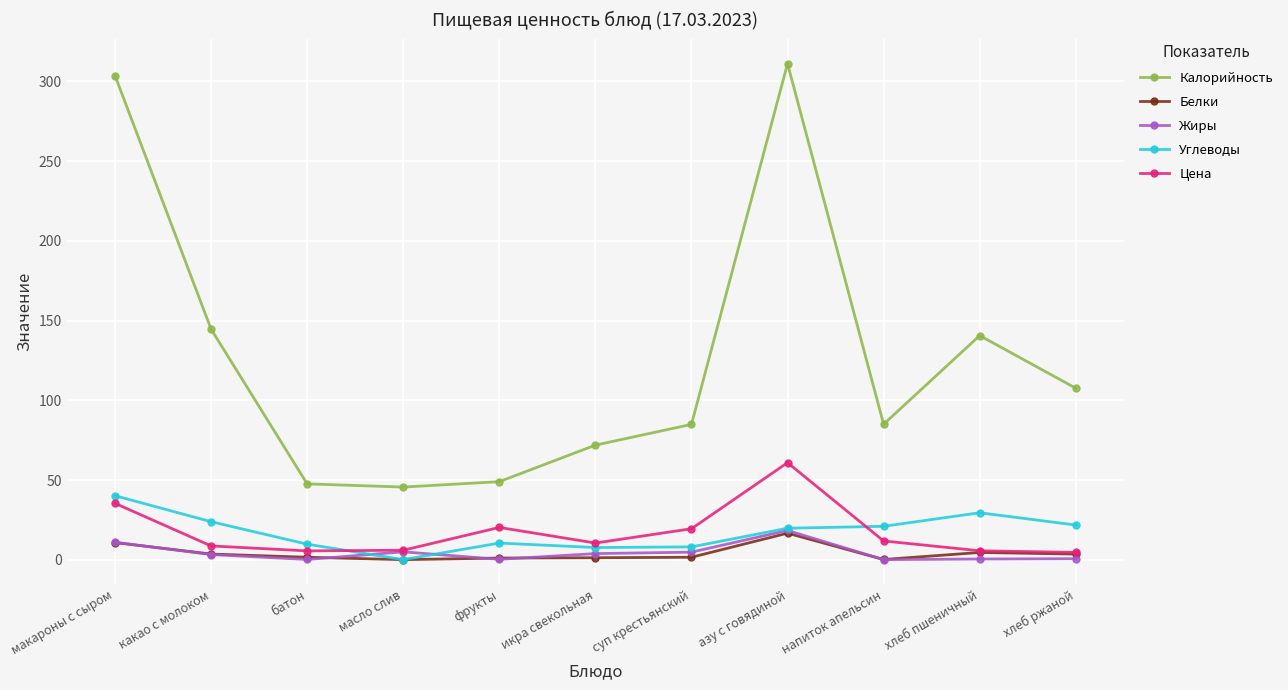

What is the approximate value of Углеводы at фрукты?

10.5